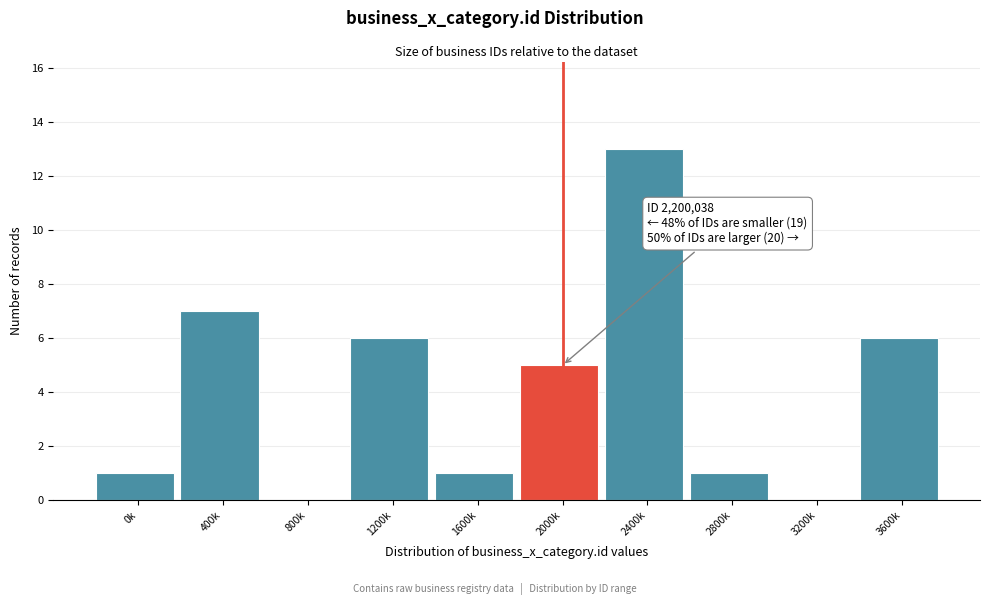

Reading left to right, extract all data points from this chart.

0k=1	400k=7	800k=0	1200k=6	1600k=1	2000k=5	2400k=13	2800k=1	3200k=0	3600k=6